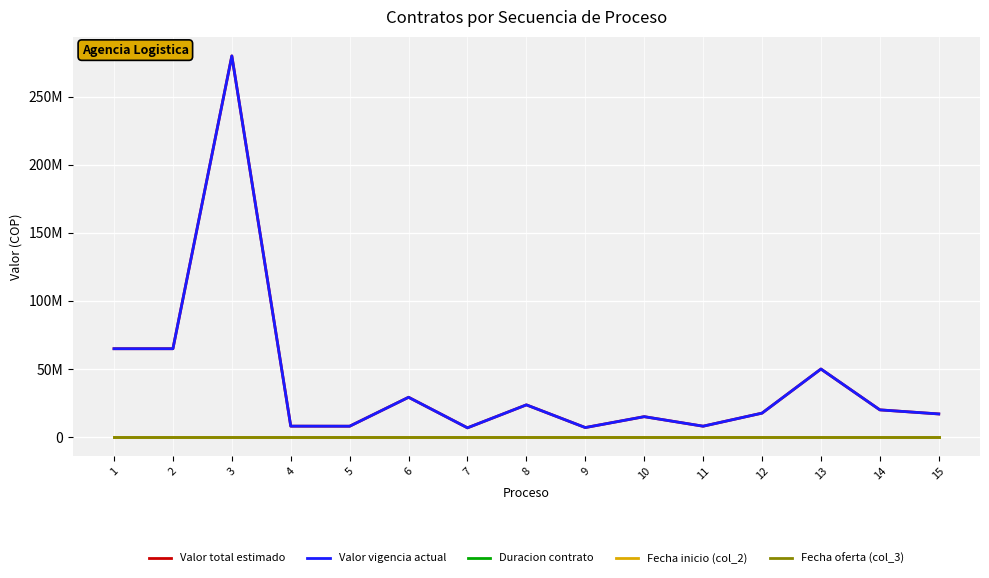

Is this an area chart (filled region under the line)?

No